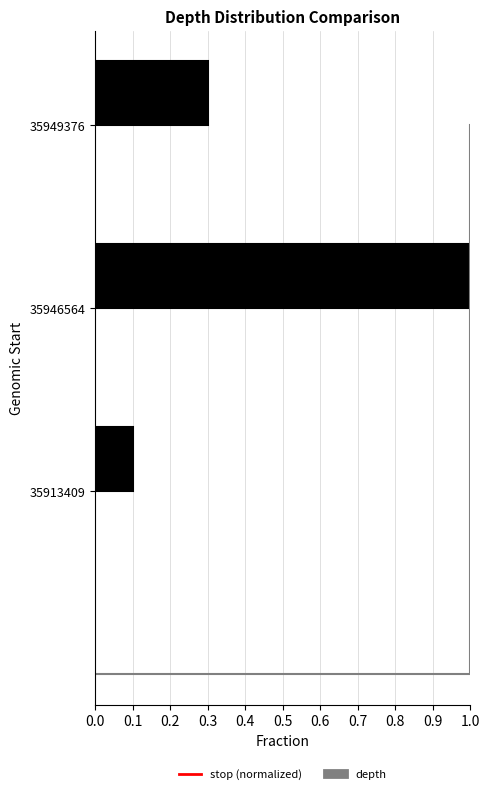

What is the sum of the values at 35949376 and 35946564?

1.3